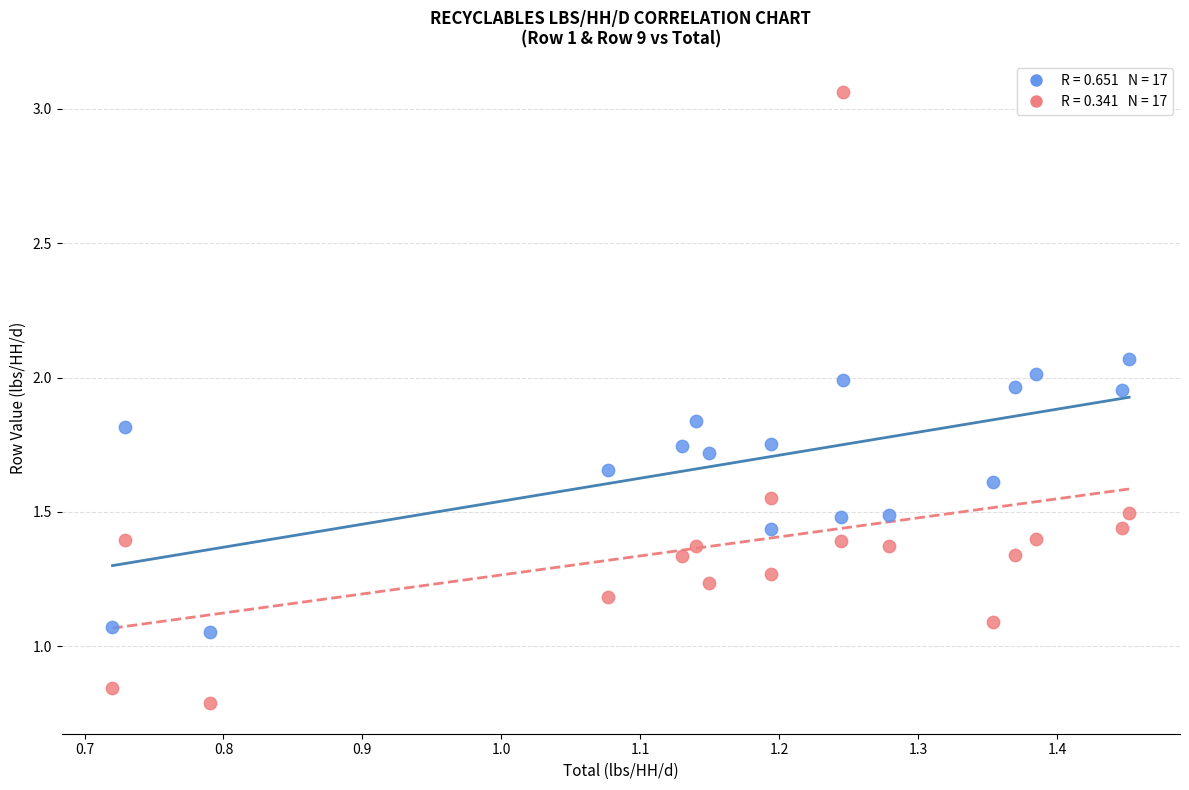

Across all data points, what is the range of X values (max minus min)?

0.7